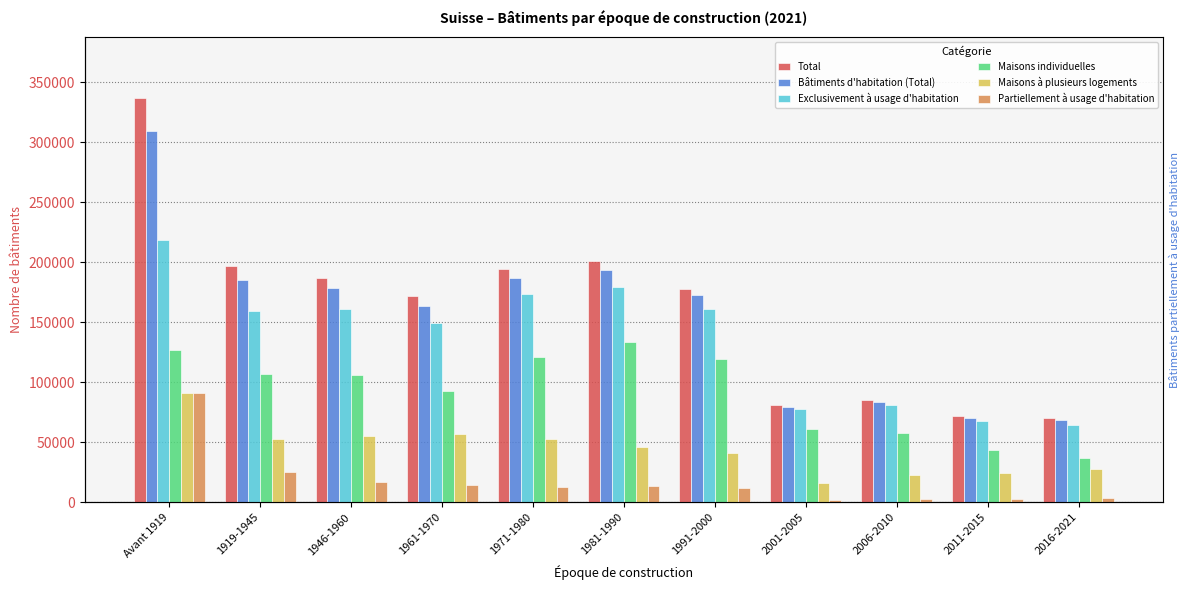

What is the value of the Exclusivement à usage d'habitation bar at the 4th from the left?

149169